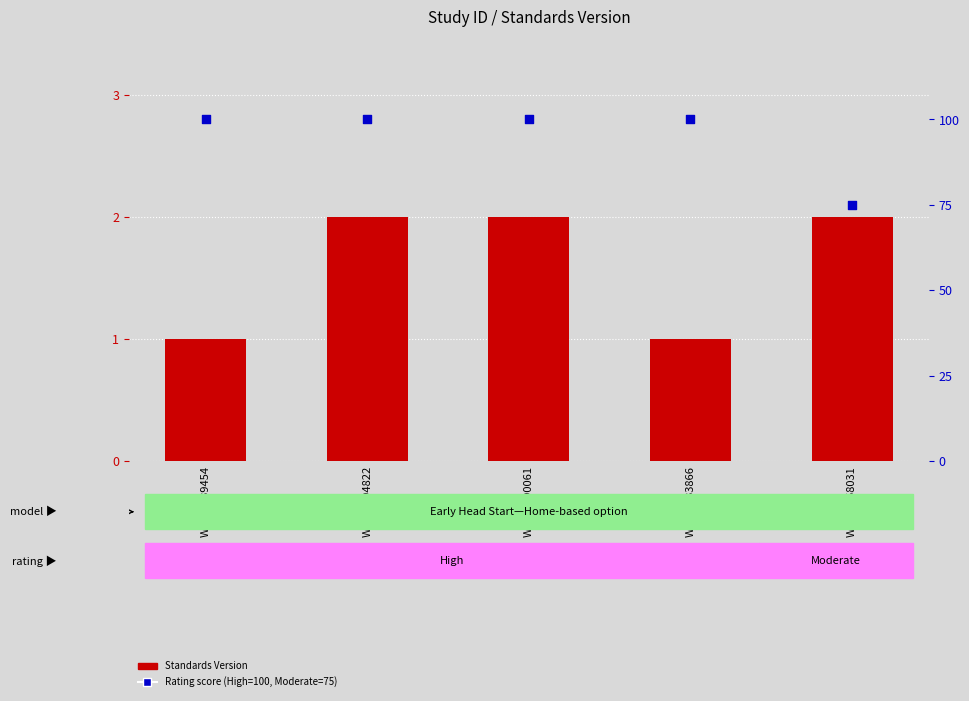

Which series contains the lowest Y value?

Standards Version